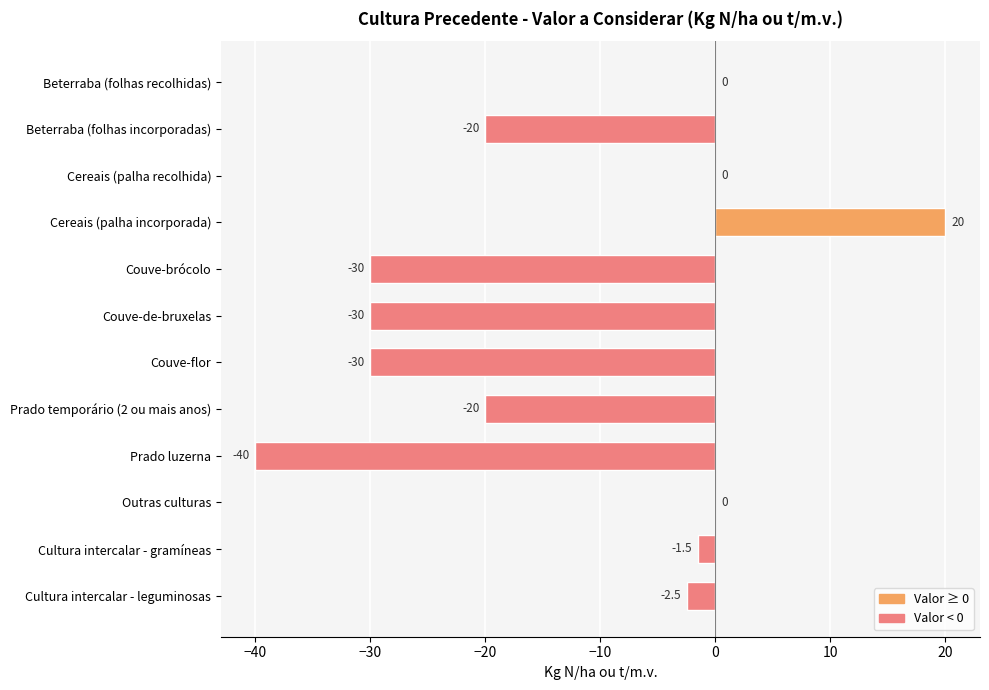

Is it true that the value at Couve-brócolo is -30.0?

True